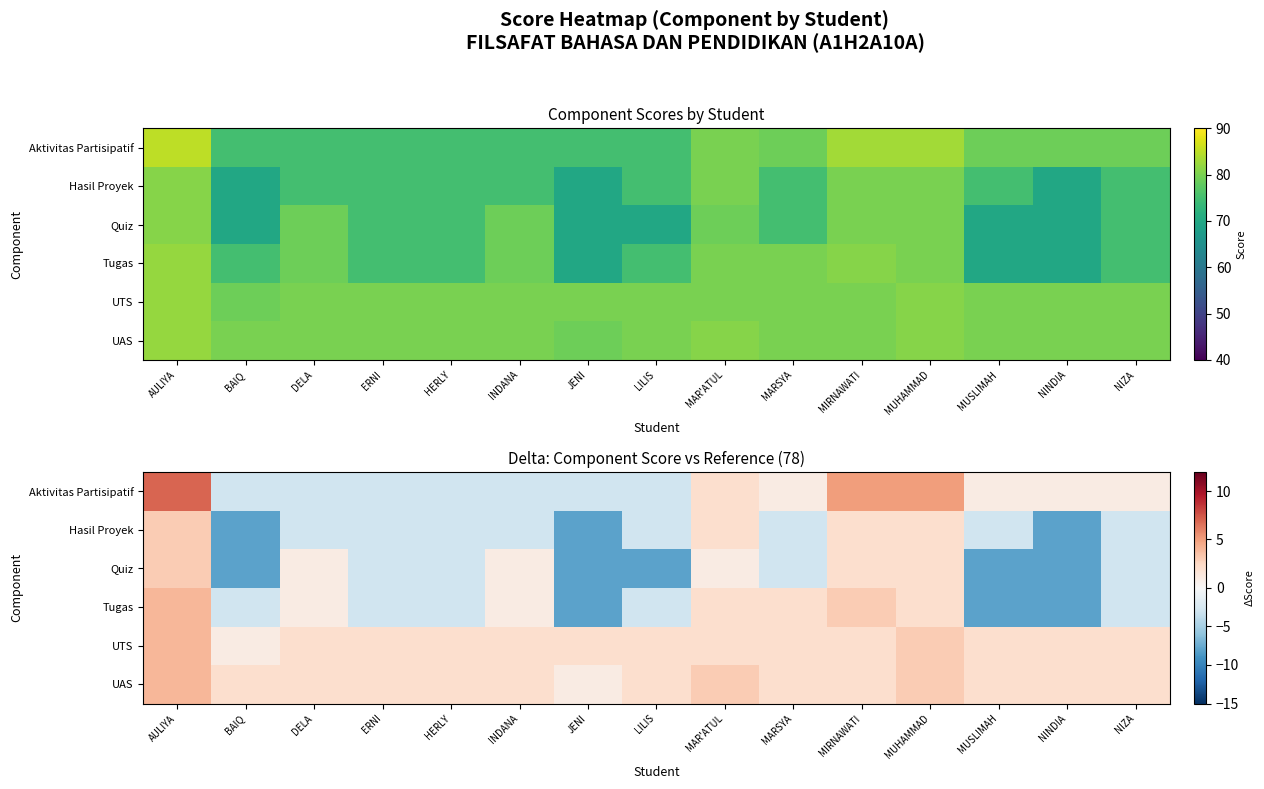

What is the minimum value shown in the chart?

-8